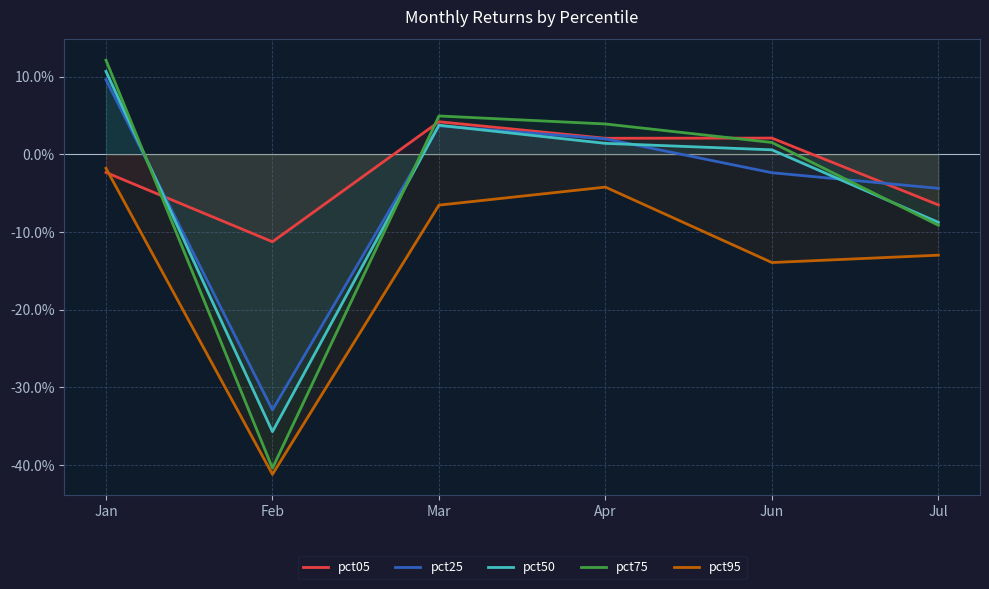

Is this an area chart (filled region under the line)?

No